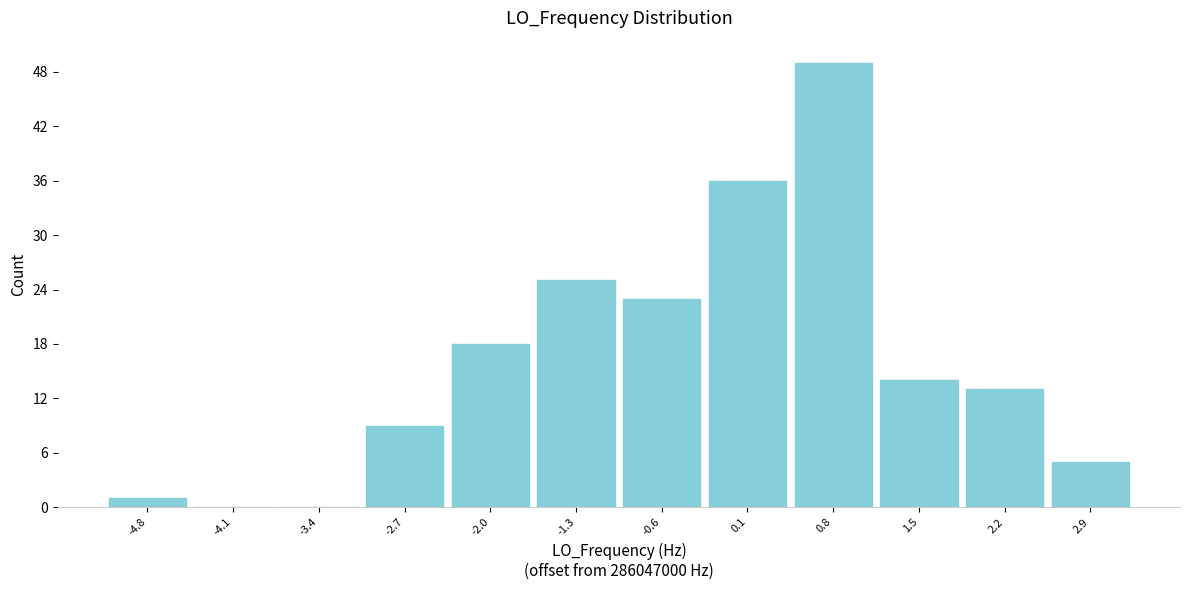

Reading left to right, list every bar in this chart as the range it spans on the x-axis followed by its height. Neither the bar edges nor the heights are printed on the chart, so give them approximately, as read against the axes.

-5.2 to -4.5: 1
-4.5 to -3.8: 0
-3.8 to -3.1: 0
-3.1 to -2.4: 9
-2.4 to -1.7: 18
-1.7 to -0.9: 25
-0.9 to -0.2: 23
-0.2 to 0.5: 36
0.5 to 1.2: 49
1.2 to 1.9: 14
1.9 to 2.6: 13
2.6 to 3.3: 5